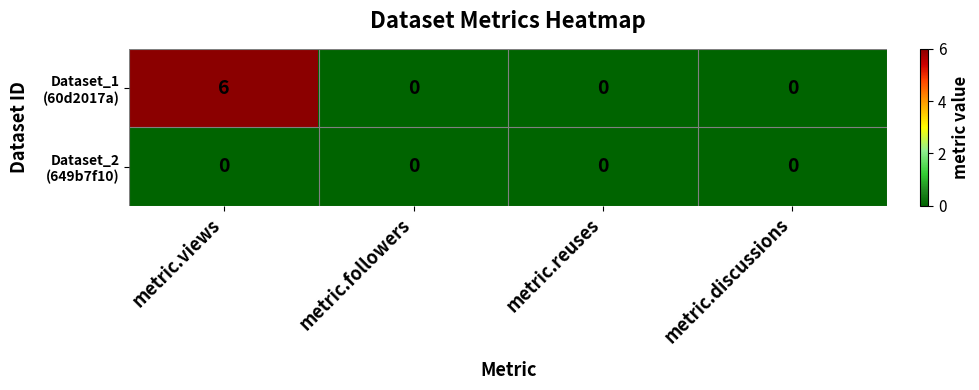

At which category is the sum across all series the highest?

metric.views